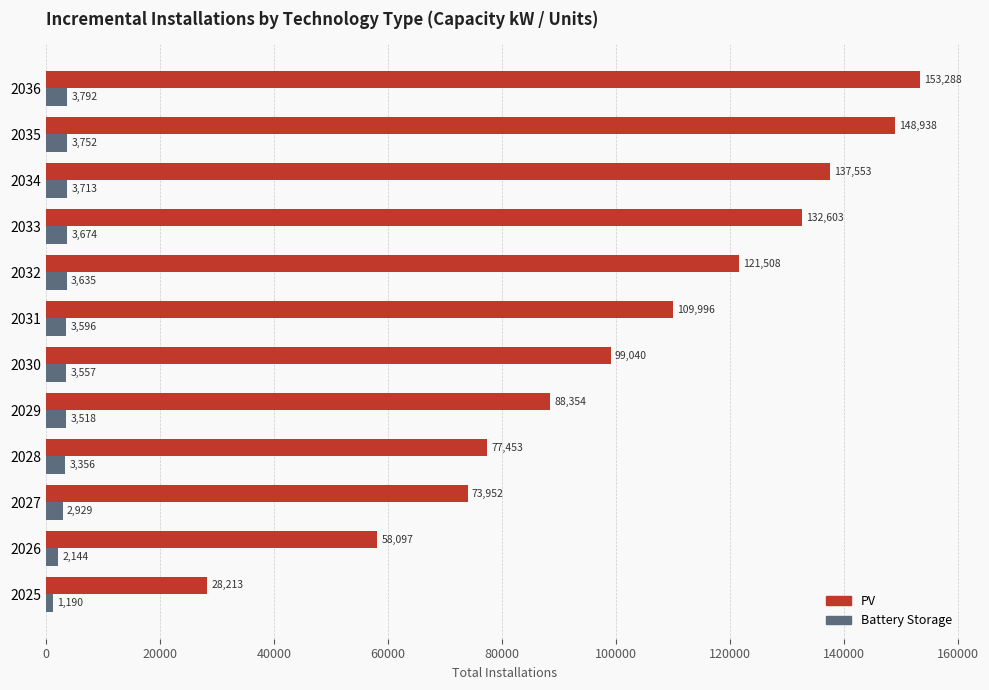

Rank the series by their maximum value, from highest to lowest.

PV, Battery Storage